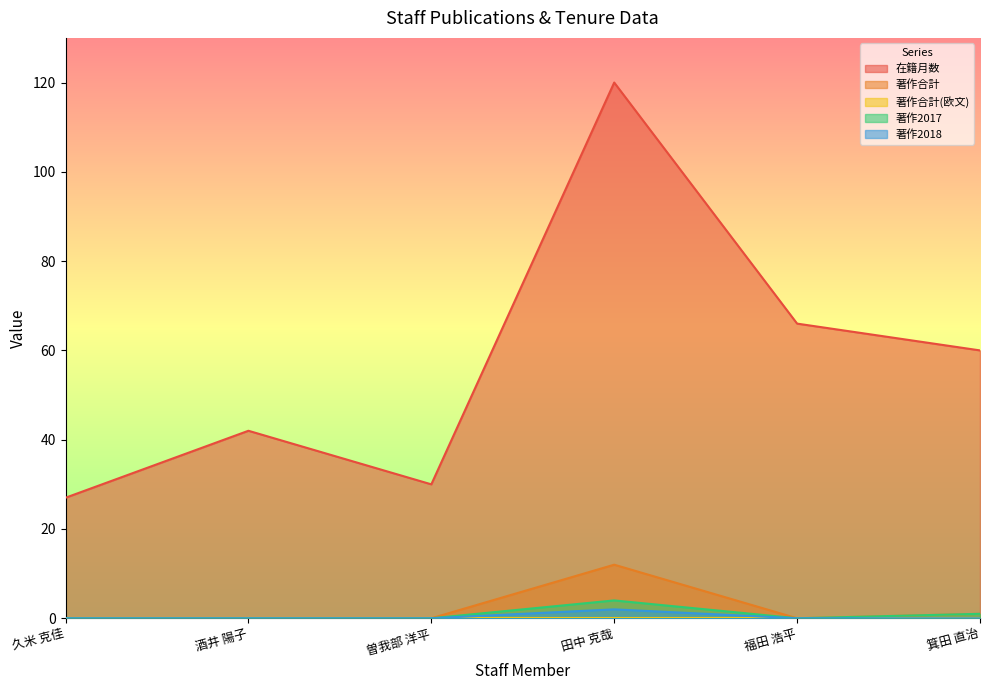

What is the difference between the highest and lowest values at 酒井 陽子?

42